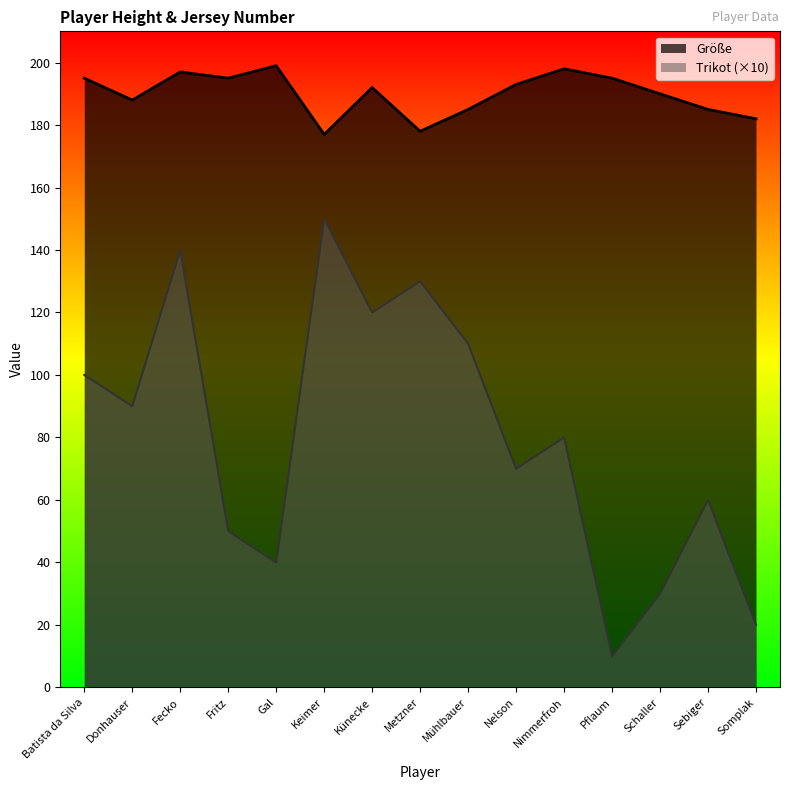

What is the difference between the highest and lowest values at Künecke?

72